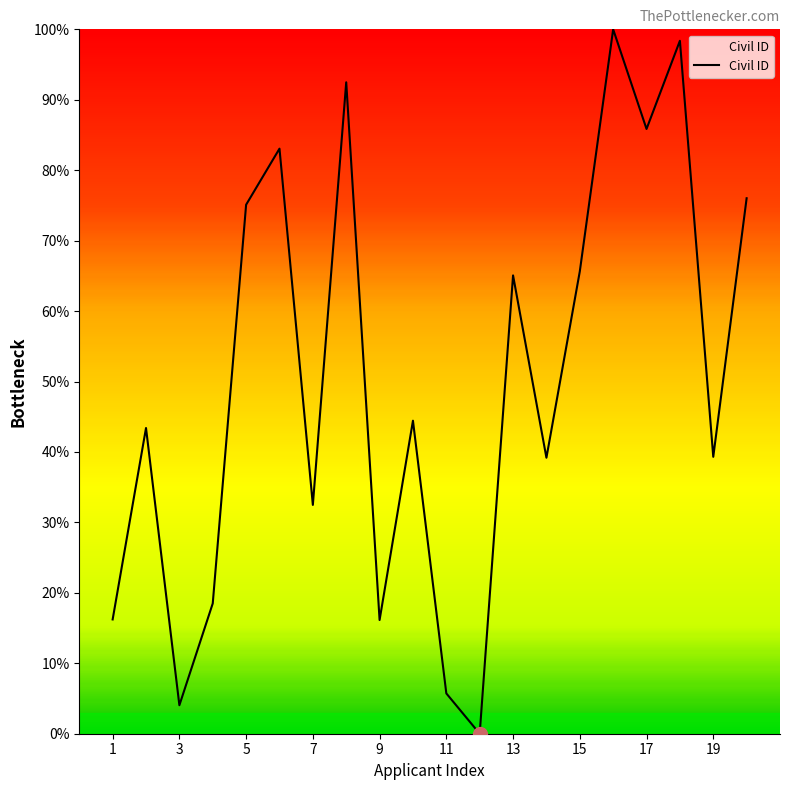

What is the maximum value shown in the chart?

100.0